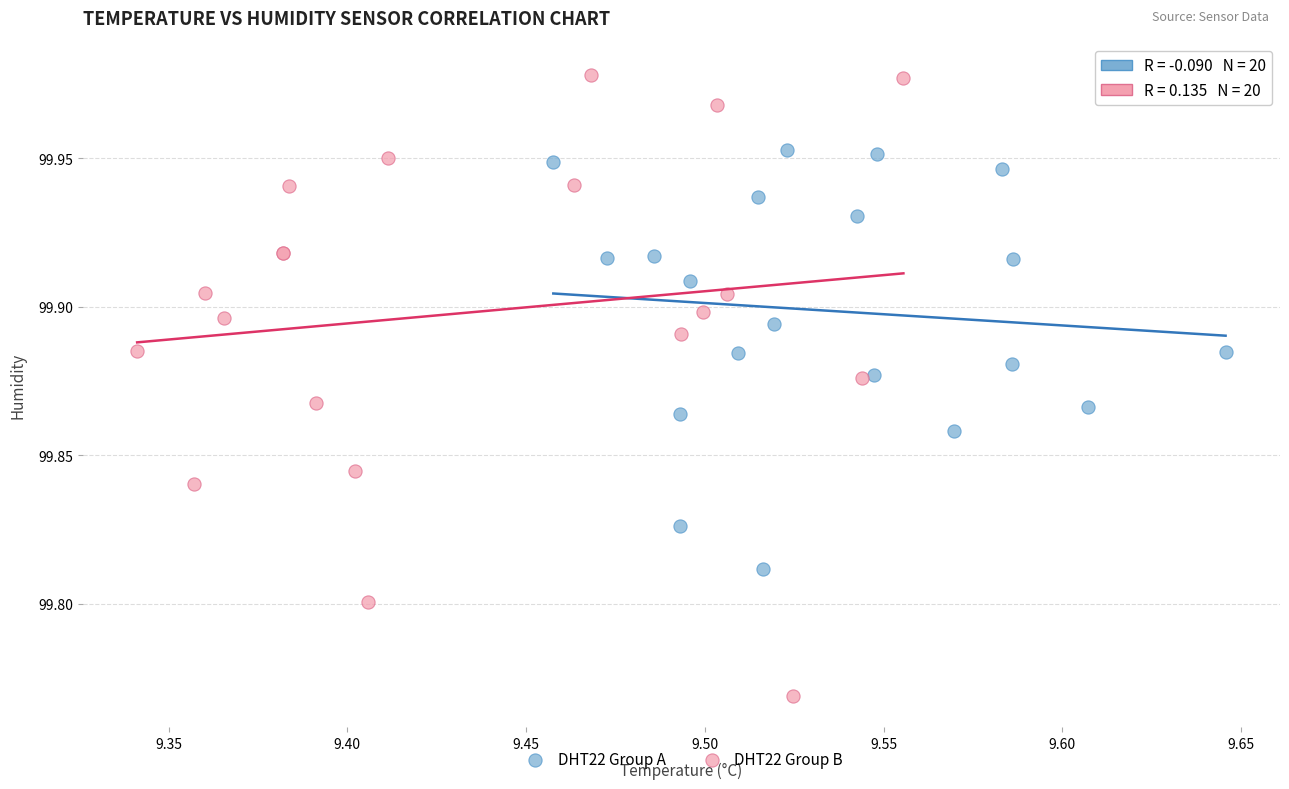

Which series reaches the minimum Y coordinate?

DHT22 Group B